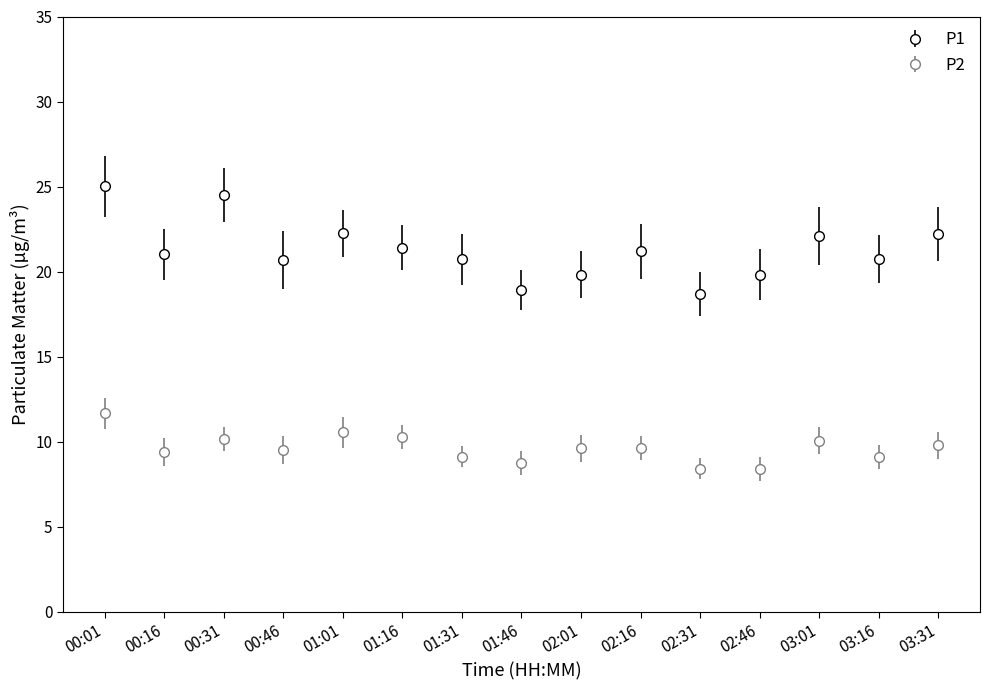

Rank the series by their average value, from highest to lowest.

P1, P2